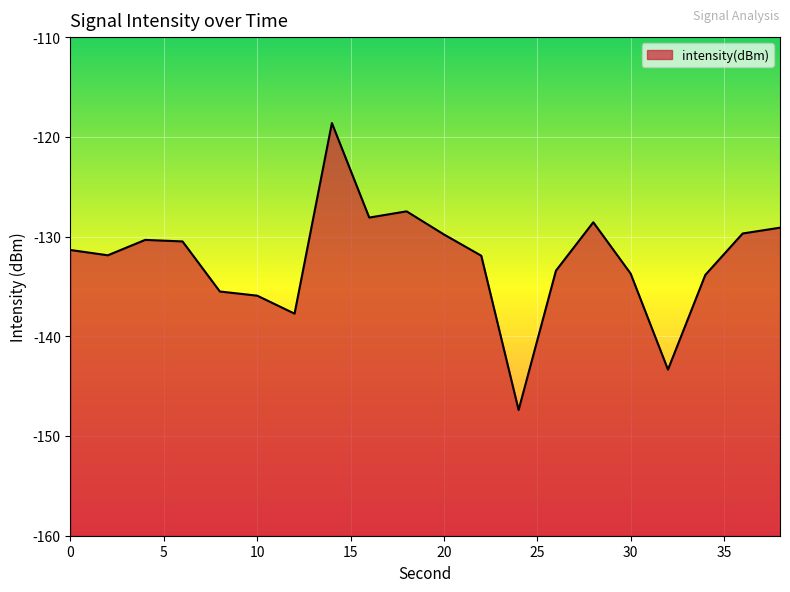

Reading right to left, extract all data points from this chart.

-129.1	-129.7	-133.8	-143.3	-133.7	-128.6	-133.4	-147.4	-131.9	-129.8	-127.5	-128.1	-118.6	-137.7	-135.9	-135.5	-130.5	-130.3	-131.9	-131.3